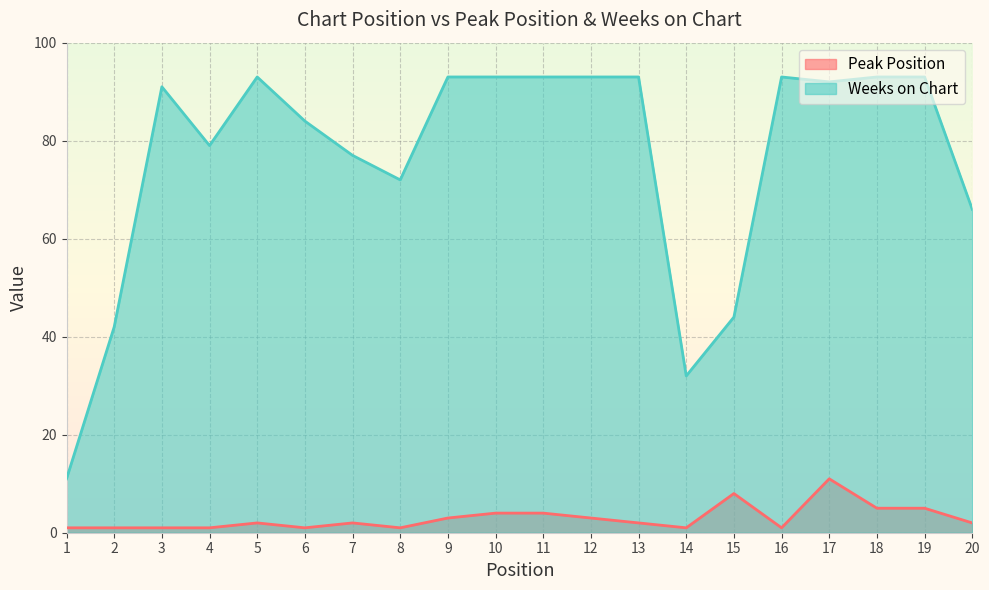

Which series has the largest range (max minus min)?

Weeks on Chart